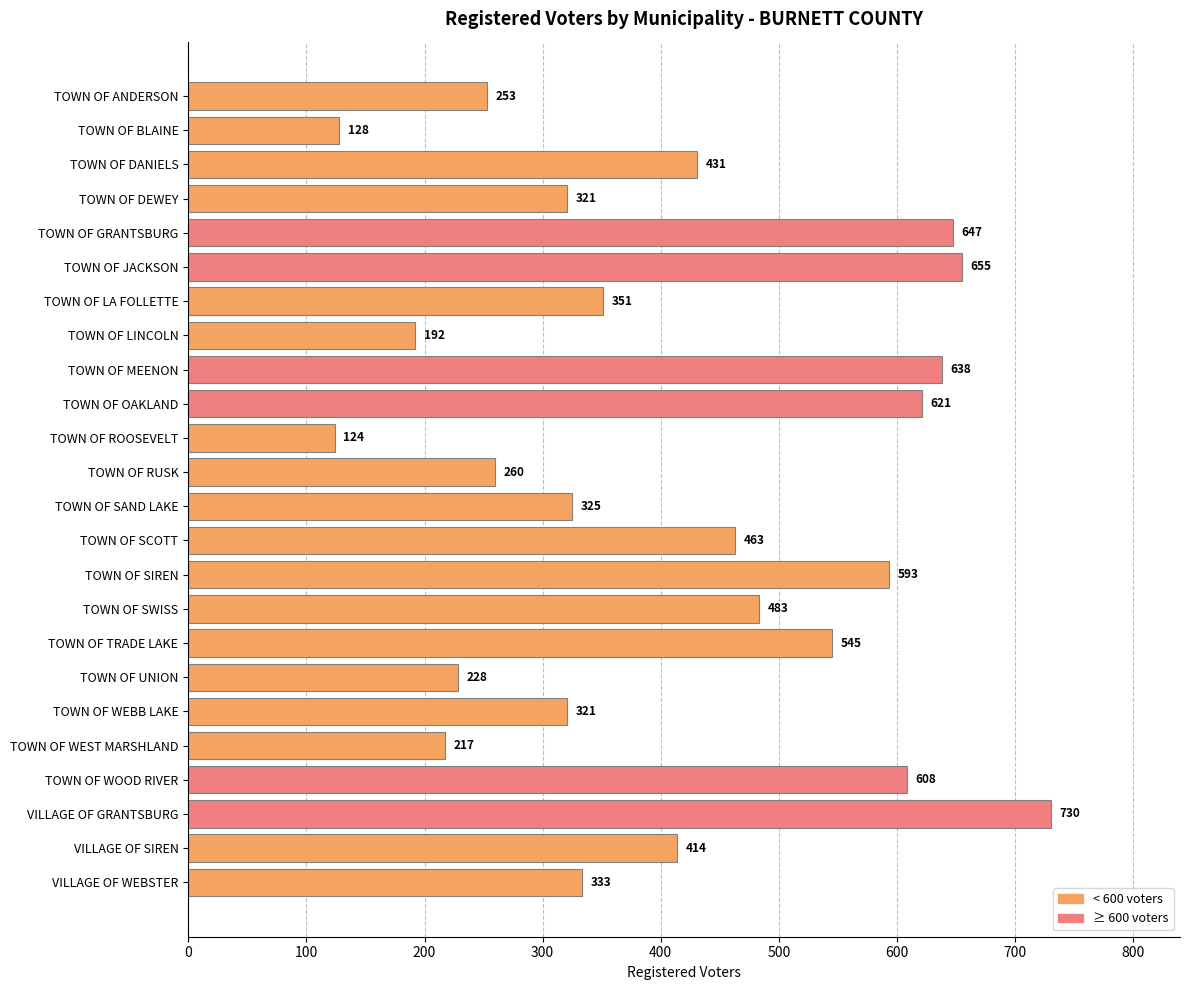

Reading bottom to top, what are all the values shown in this chart?

VILLAGE OF WEBSTER=333	VILLAGE OF SIREN=414	VILLAGE OF GRANTSBURG=730	TOWN OF WOOD RIVER=608	TOWN OF WEST MARSHLAND=217	TOWN OF WEBB LAKE=321	TOWN OF UNION=228	TOWN OF TRADE LAKE=545	TOWN OF SWISS=483	TOWN OF SIREN=593	TOWN OF SCOTT=463	TOWN OF SAND LAKE=325	TOWN OF RUSK=260	TOWN OF ROOSEVELT=124	TOWN OF OAKLAND=621	TOWN OF MEENON=638	TOWN OF LINCOLN=192	TOWN OF LA FOLLETTE=351	TOWN OF JACKSON=655	TOWN OF GRANTSBURG=647	TOWN OF DEWEY=321	TOWN OF DANIELS=431	TOWN OF BLAINE=128	TOWN OF ANDERSON=253